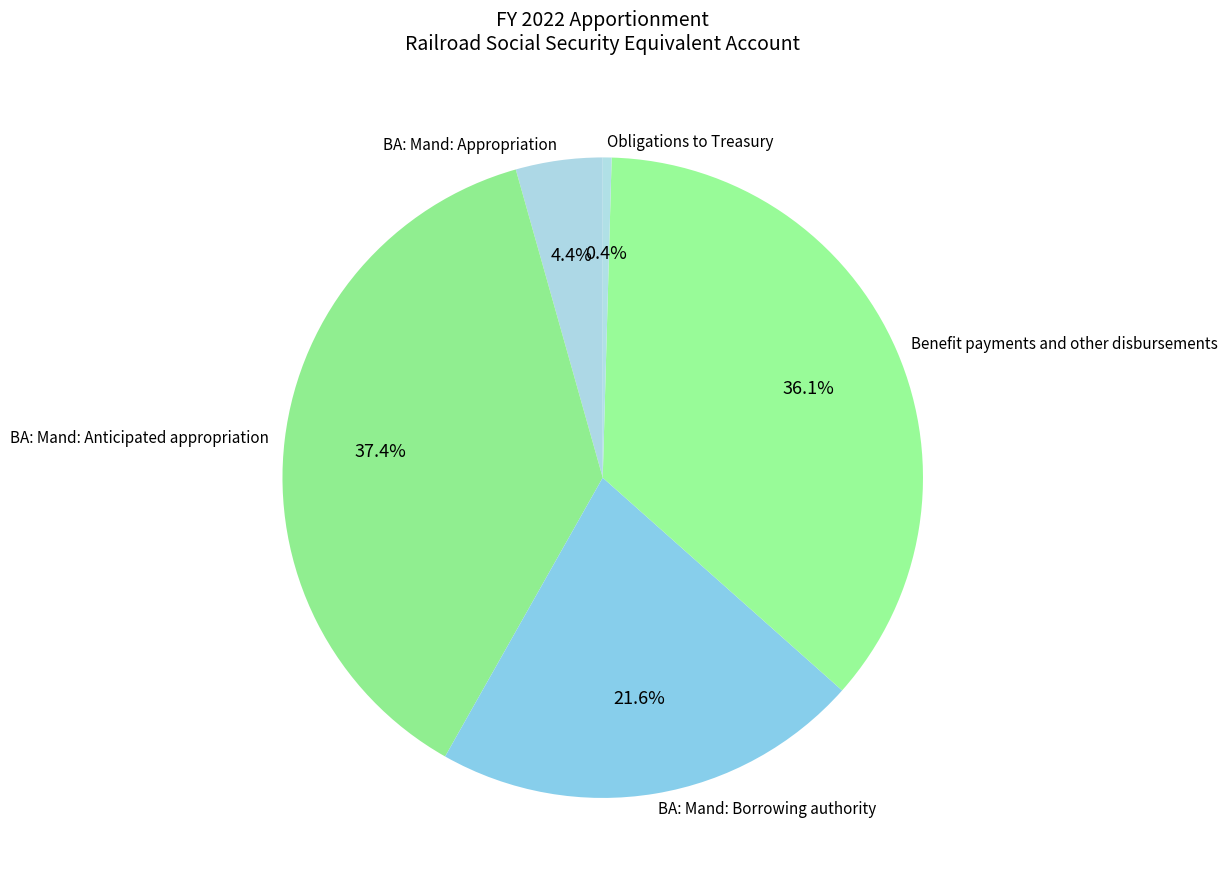

Between BA: Mand: Appropriation and BA: Mand: Borrowing authority, which is larger?

BA: Mand: Borrowing authority